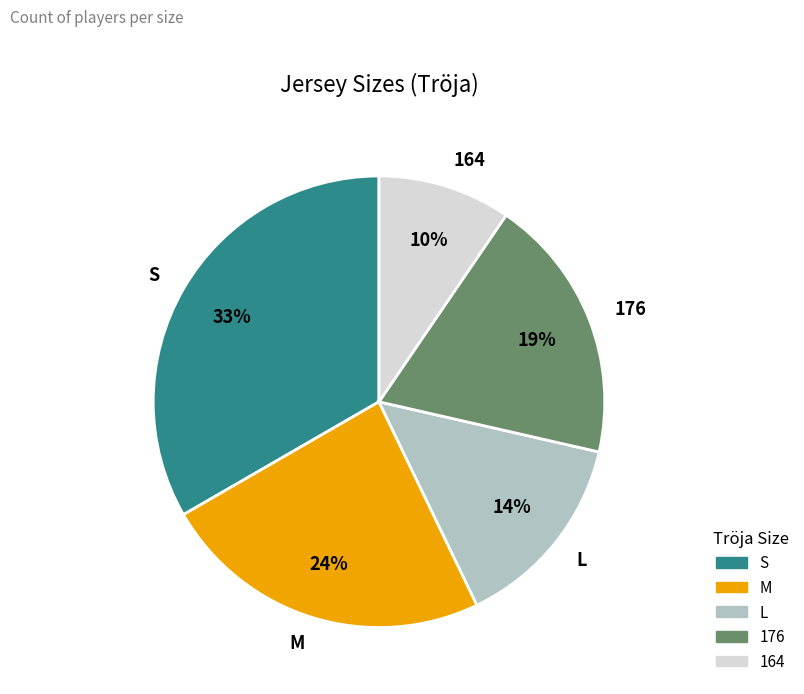

True or false: S accounts for 18% of the total.

False